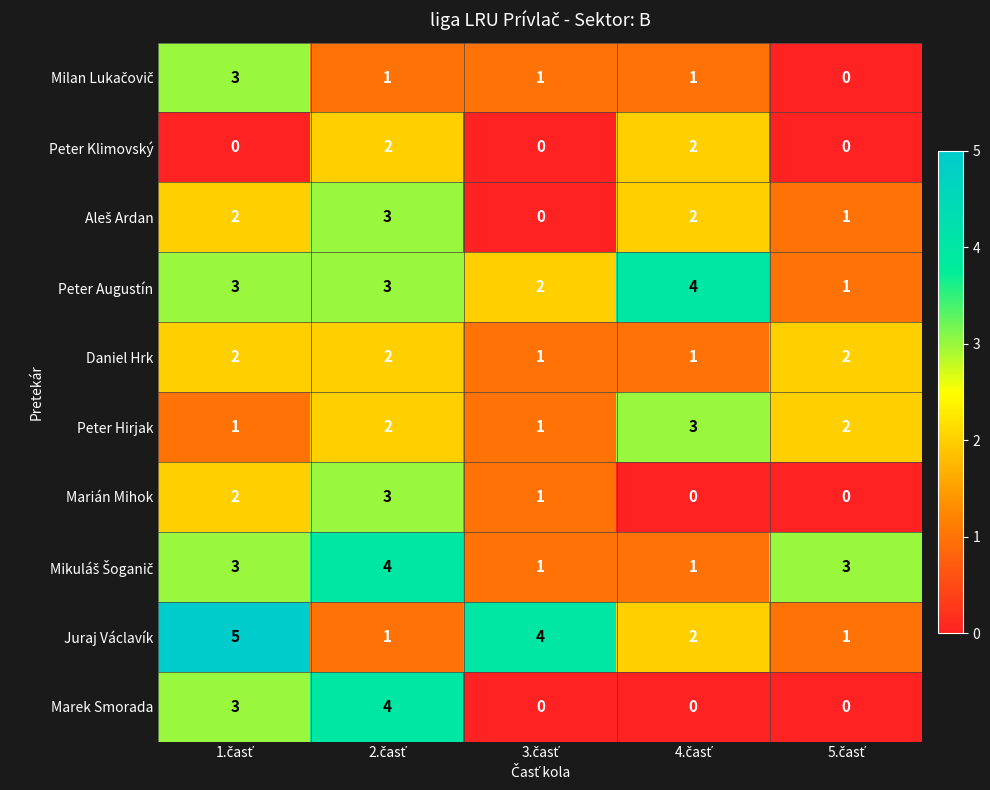

How many values in Marián Mihok are above zero?

3